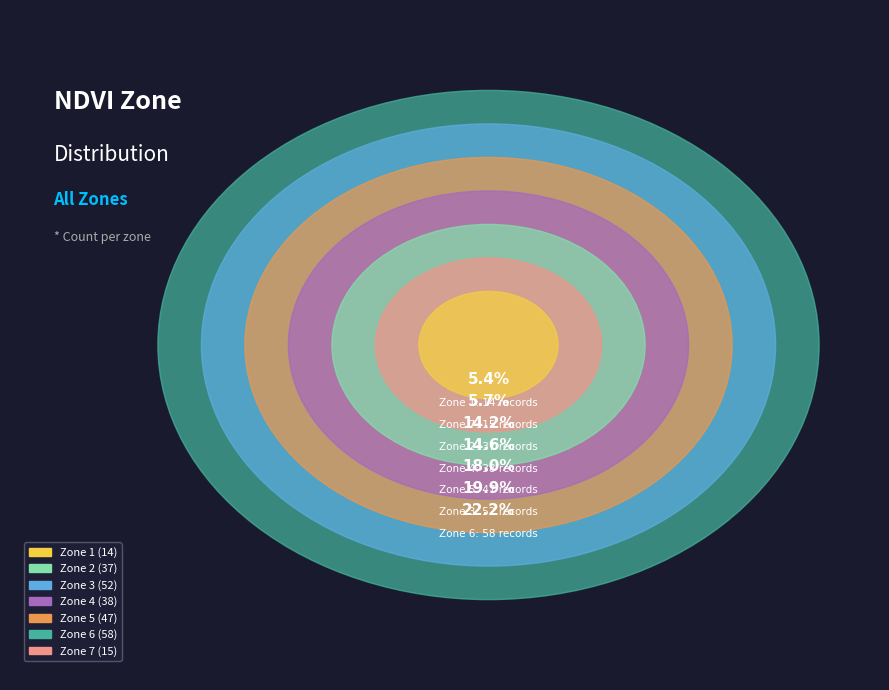

True or false: Zone 2 accounts for 14% of the total.

True